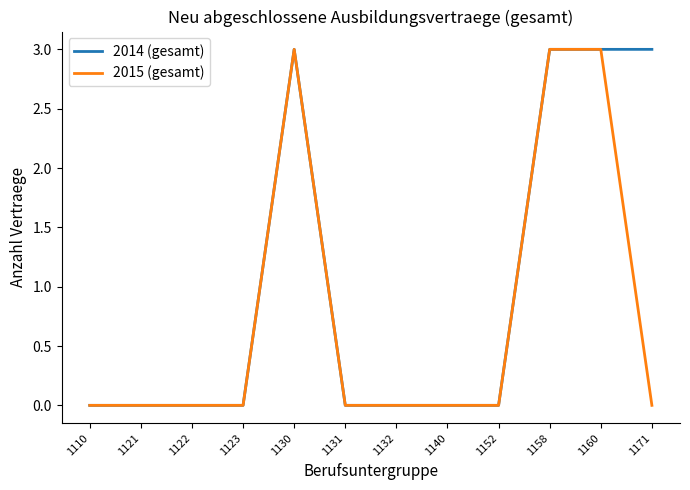

The 2014 (gesamt) series shows 5 at 1158. True or false?

False